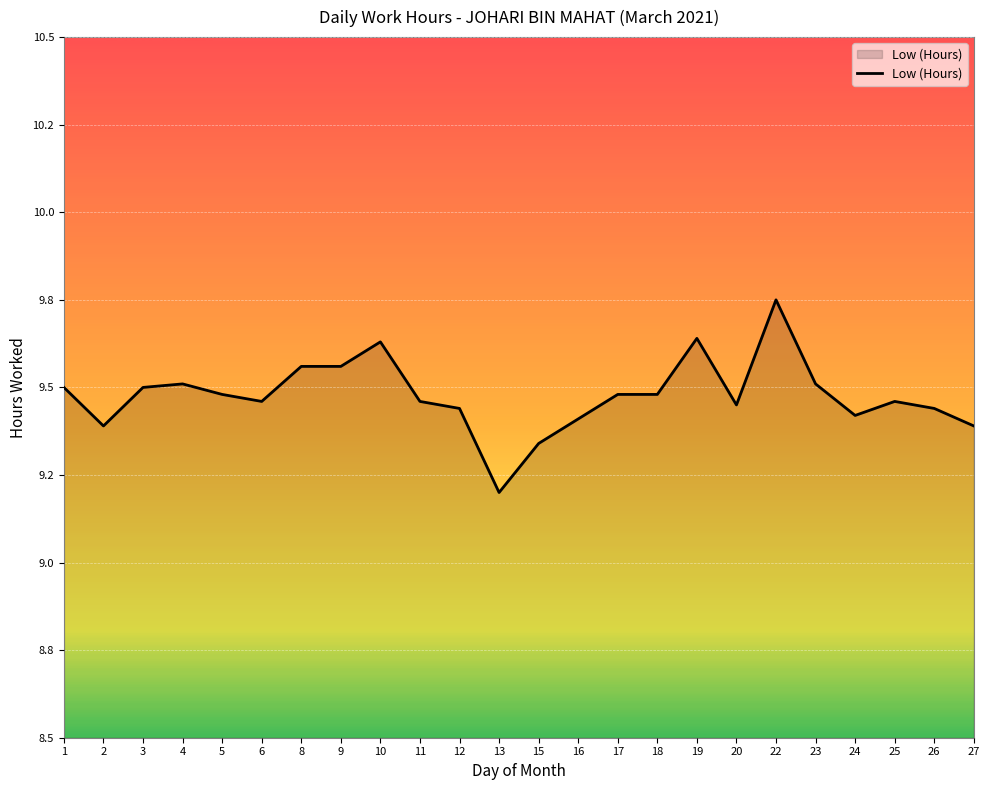

Does the chart display data point markers on the line(s)?

No